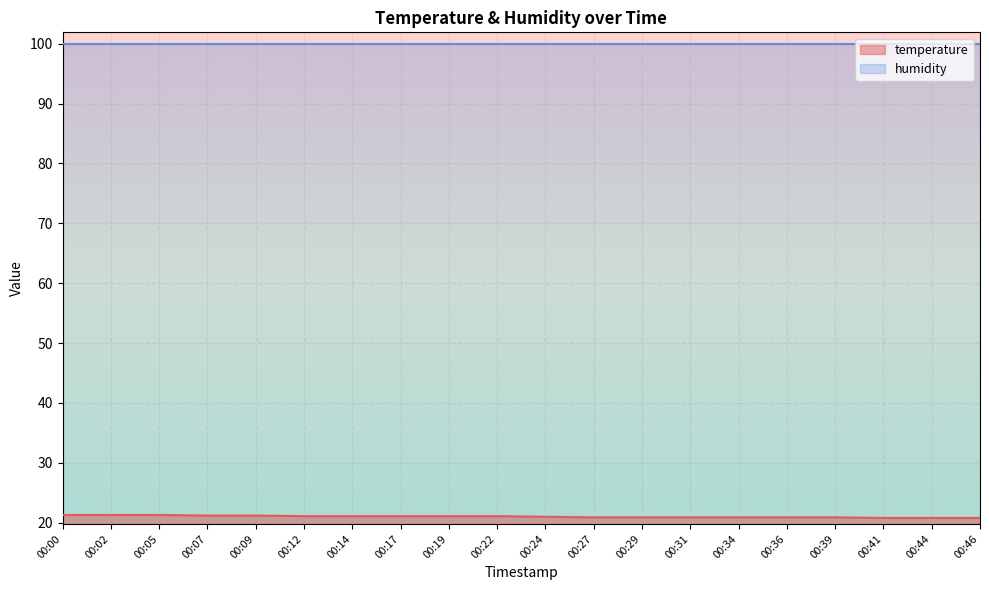

What is the sum of all values?

420.6